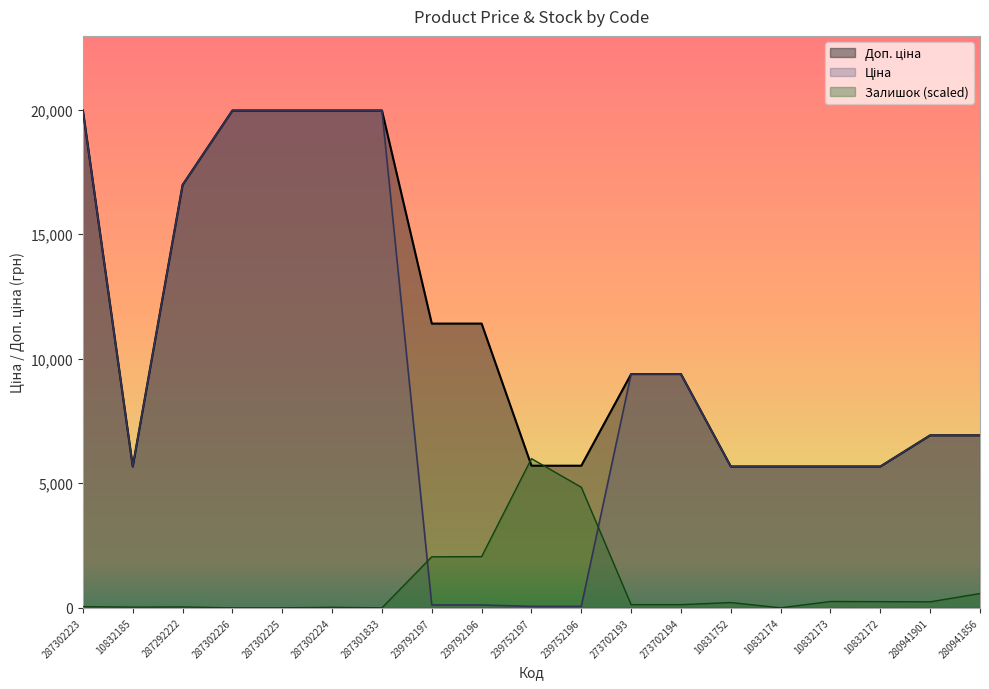

At how many categories does at least one series exceed 5392?

19